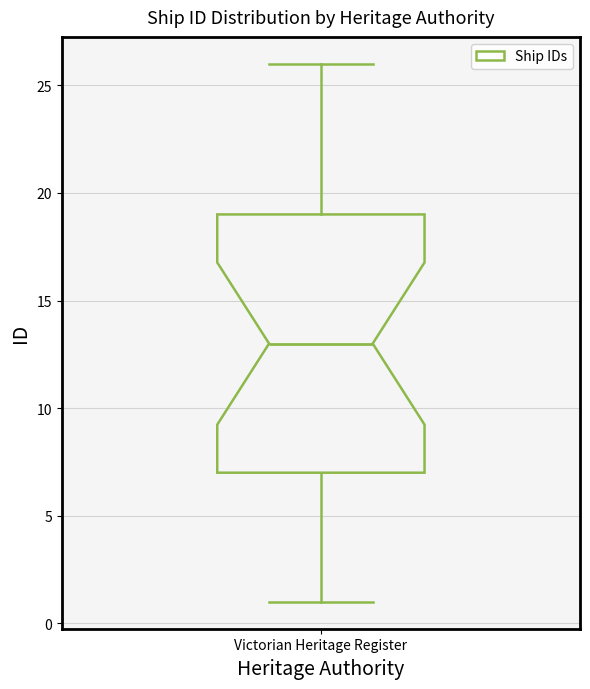

Transcribe this box plot: give where the median line is, the range the box spans, and where the two whiskers end, as read against the y-axis. The values are not printed on the chart, so give them approximately, as read against the axis.

median 13, box 7 to 19, whiskers 1 to 26